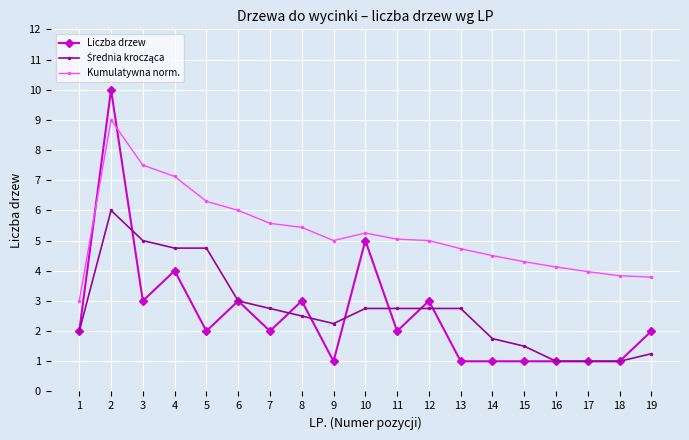

Is the value of Liczba drzew at 3 greater than the value of Kumulatywna norm. at 8?

No